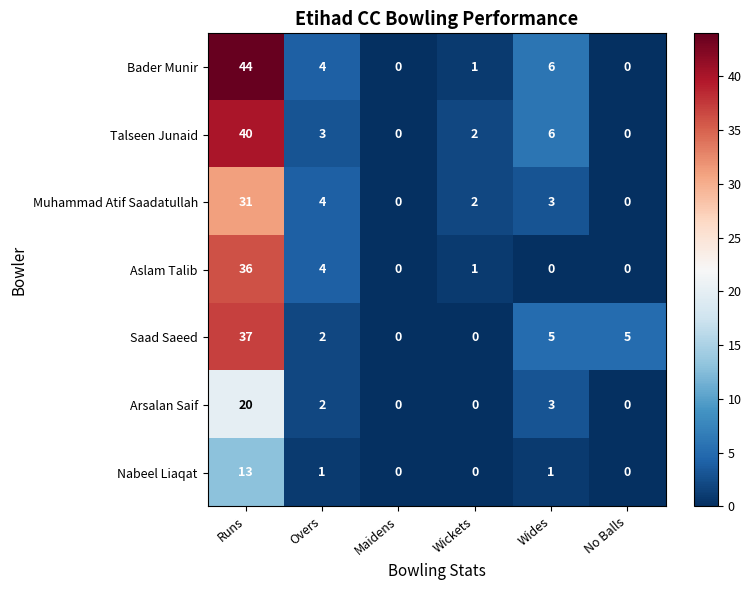

What is the difference between the maximum and minimum values in the Saad Saeed series?

37